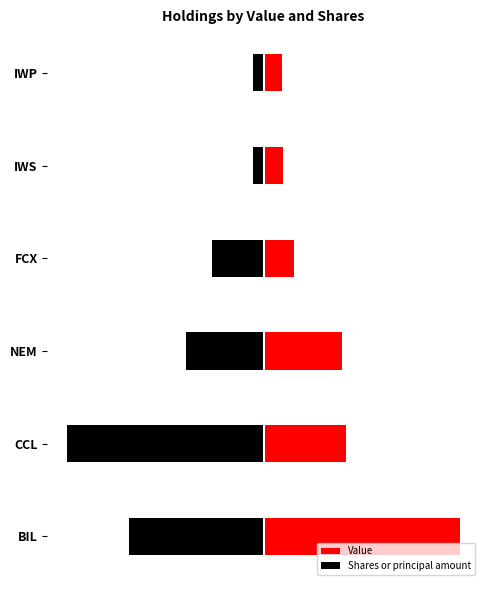

What are all the series names shown in the legend?

Value, Shares or principal amount